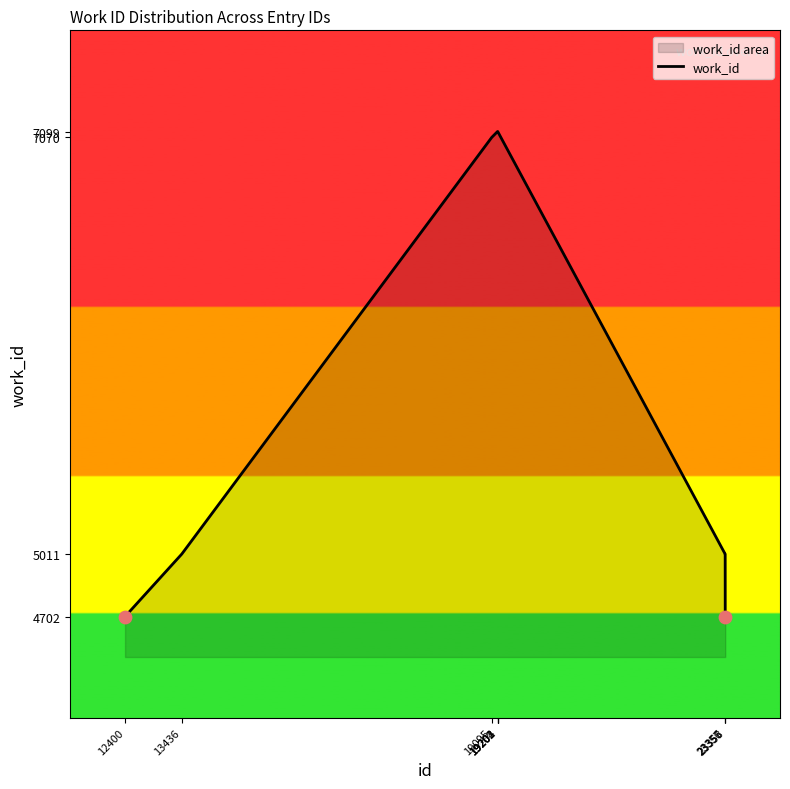

Between 12400 and 23358, which is larger?

12400